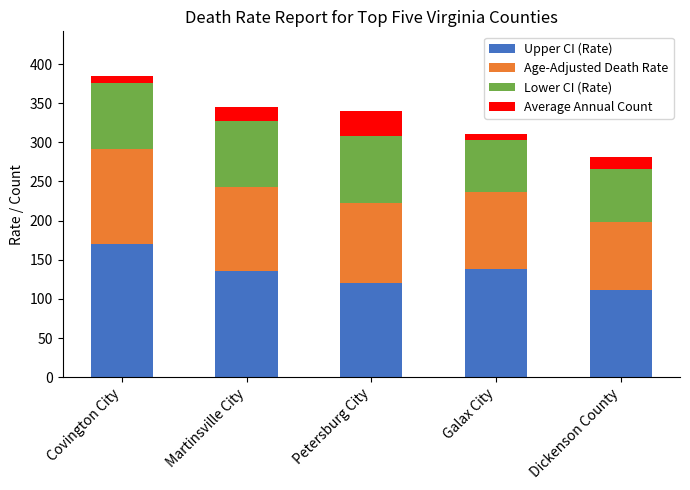

What are all the series names shown in the legend?

Upper CI (Rate), Age-Adjusted Death Rate, Lower CI (Rate), Average Annual Count